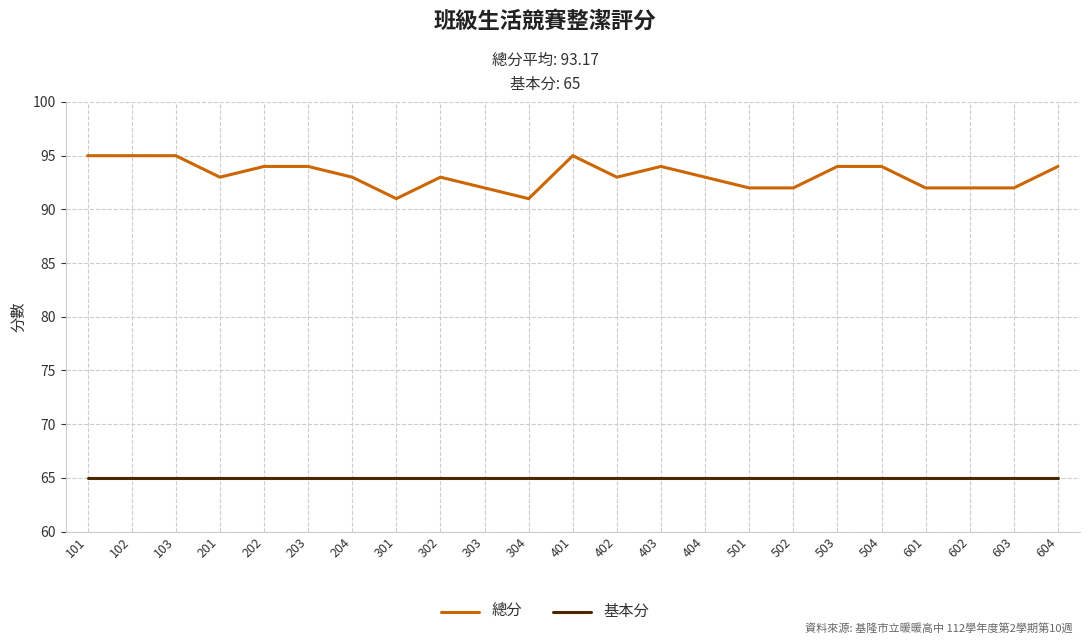

How many 總分 values are between 92 and 94?

17